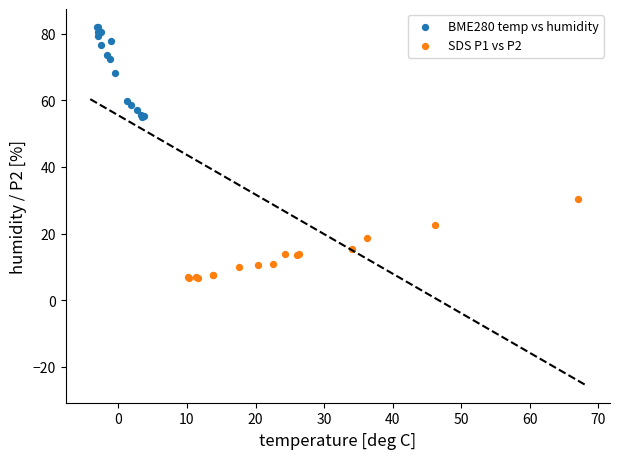

Which series contains the lowest Y value?

SDS P1 vs P2